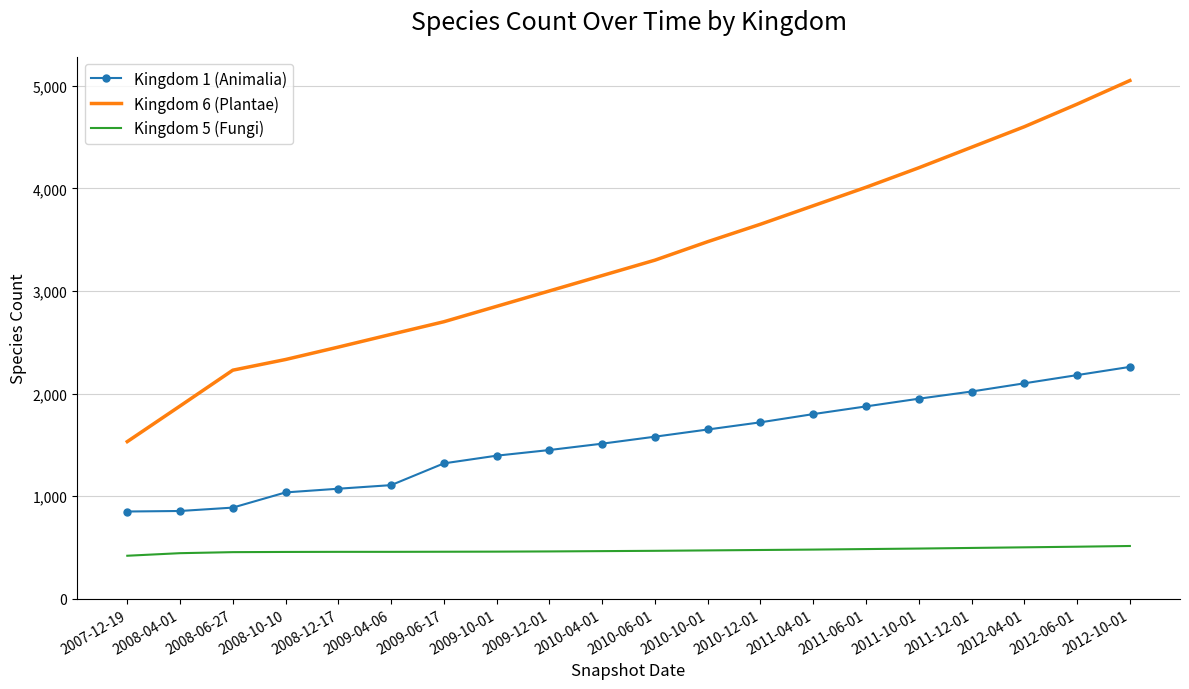

True or false: Kingdom 1 (Animalia) and Kingdom 5 (Fungi) intersect in this chart.

False